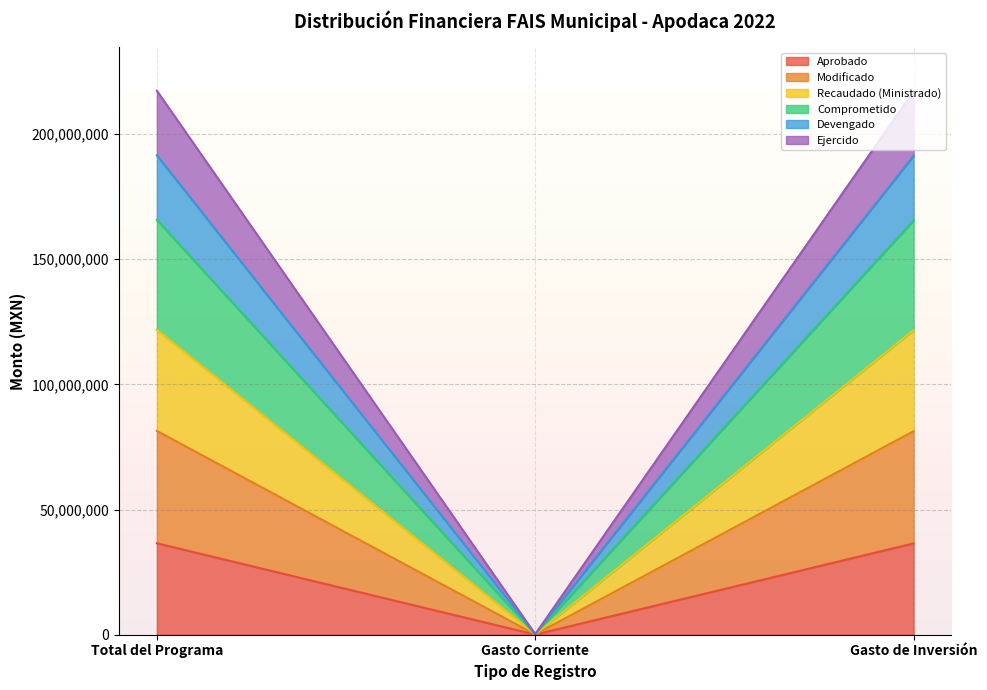

What position from the left is Gasto Corriente?

2